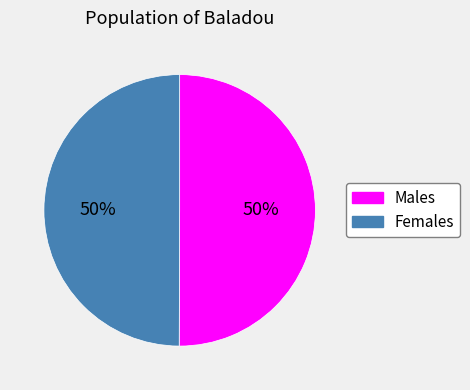

To the nearest percent, what is the average slice percentage?

50%